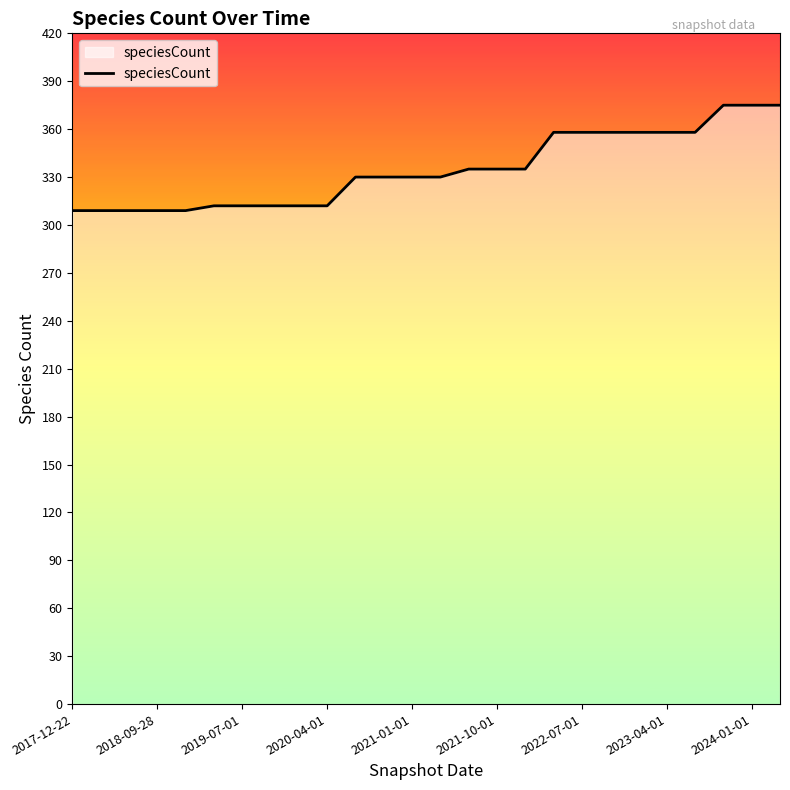

How many series are shown in this chart?

1